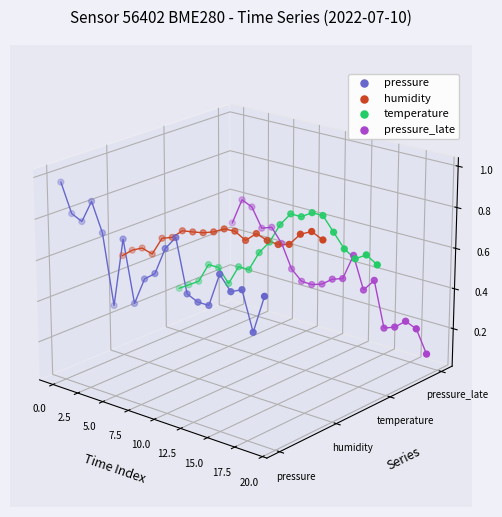

At how many categories does at least one series exceed 0?

20